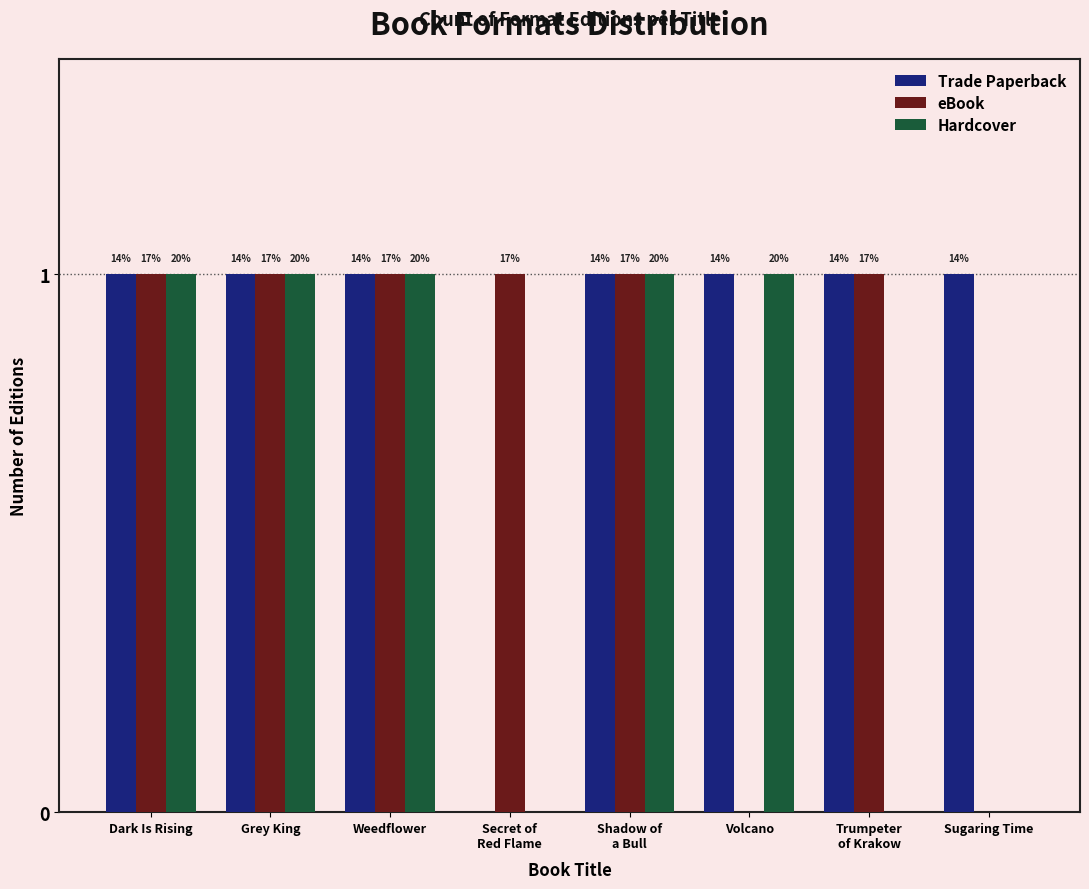

Are the bars horizontal?

No